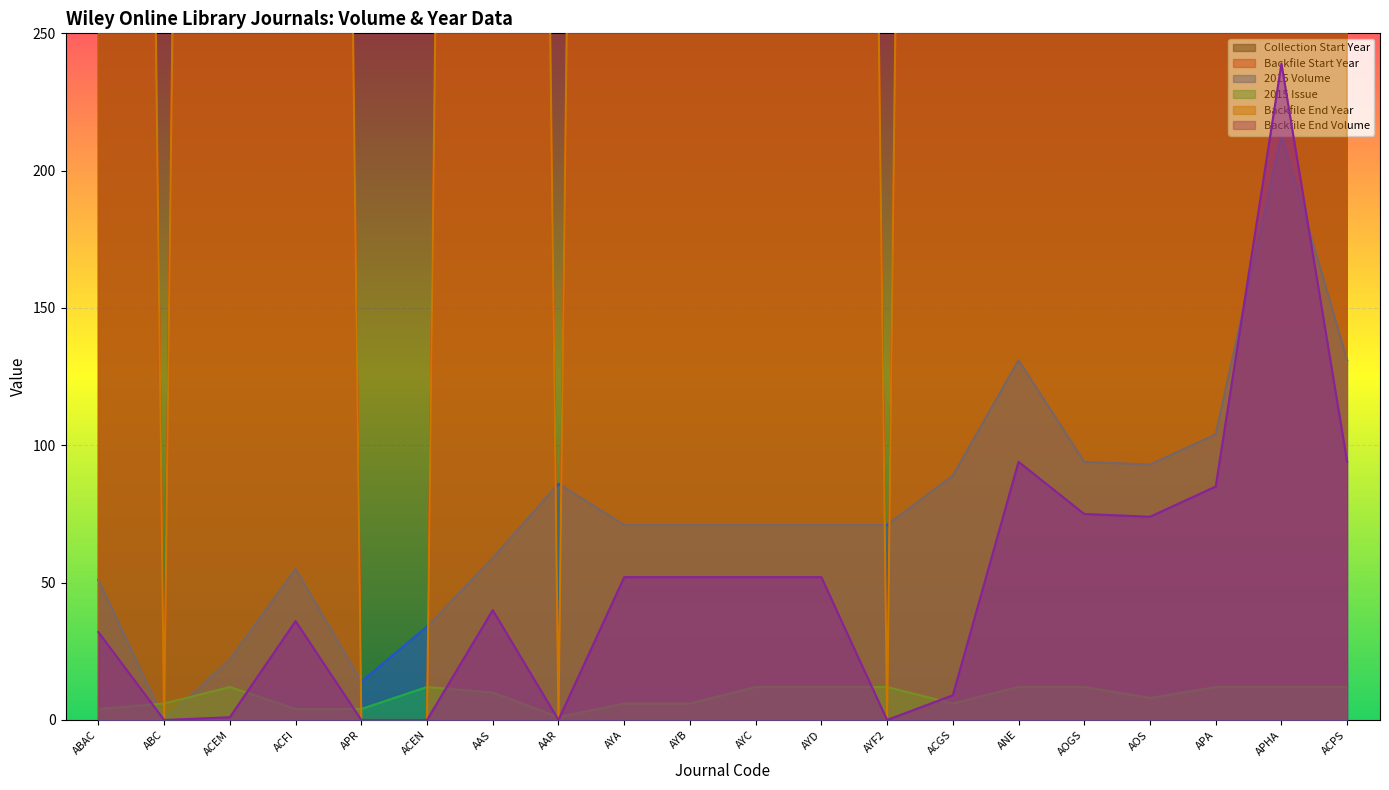

What is the difference between the maximum and second lowest values in the Collection Start Year series?

17